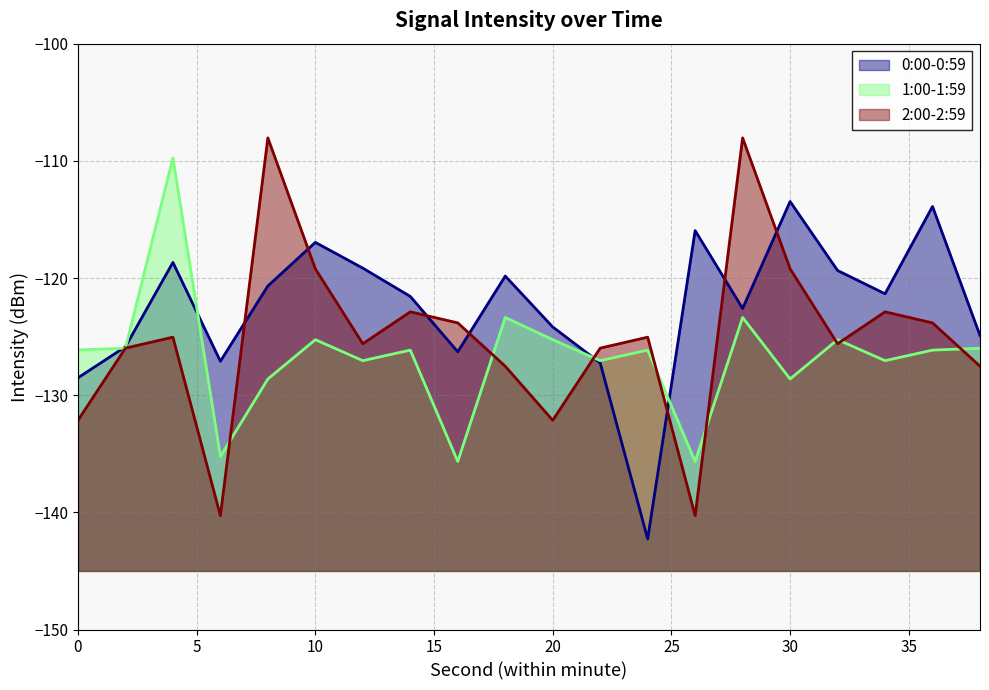

What is the difference between the highest and lowest values at 26?

24.3